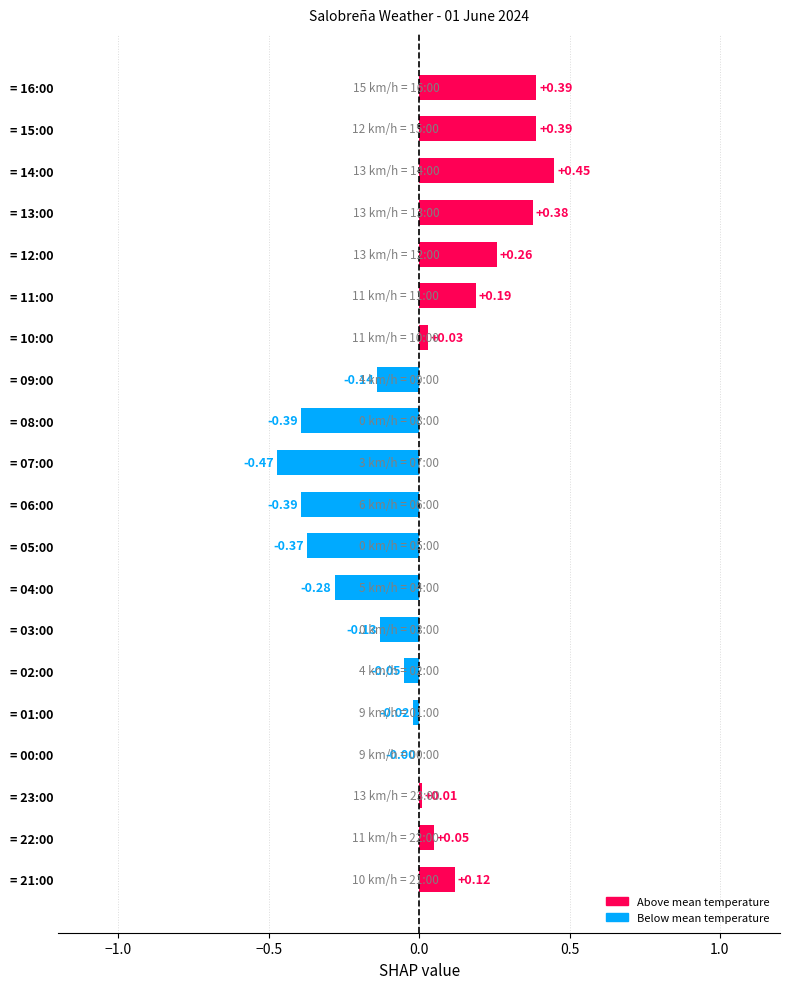

Are the bars horizontal?

Yes